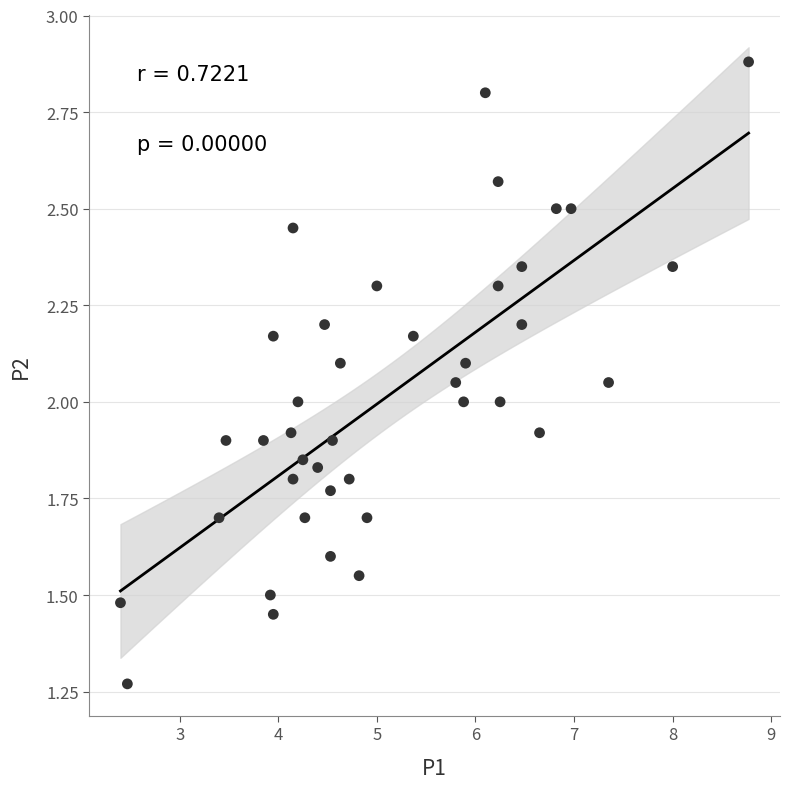

What is the range of X values (max minus min)?

6.4